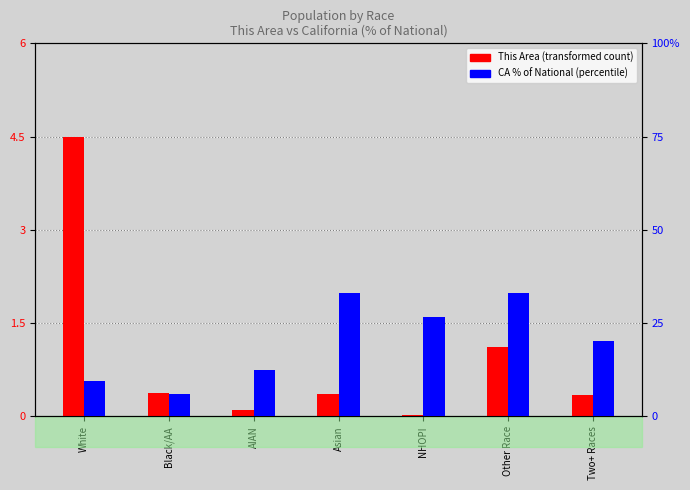

Which category has the highest value in the CA % of National series?

Asian